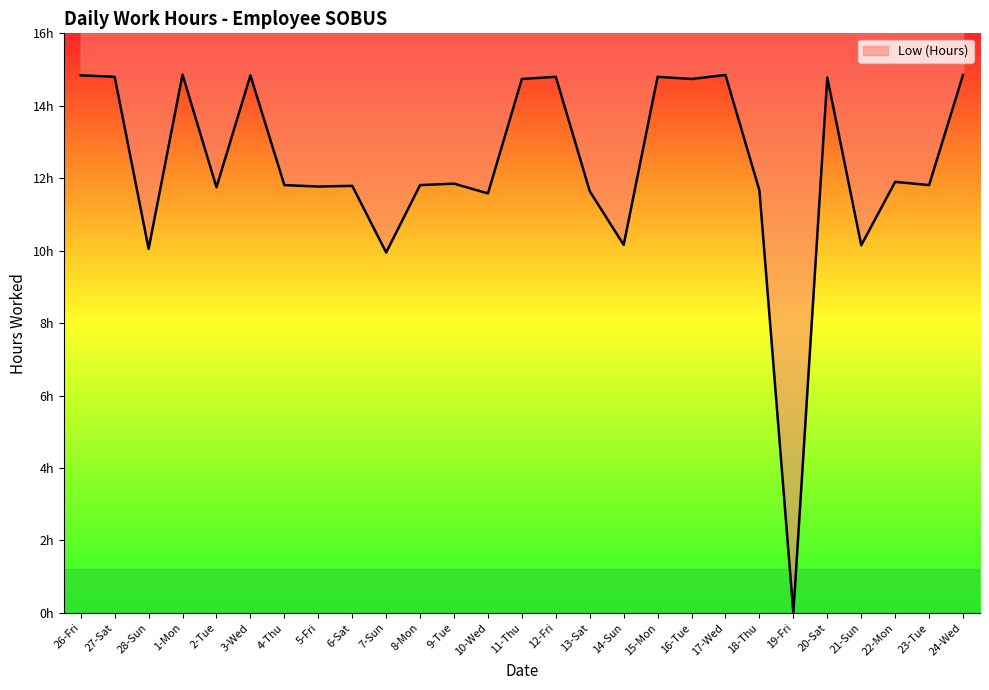

What value does the data have at 2-Tue?

11.8